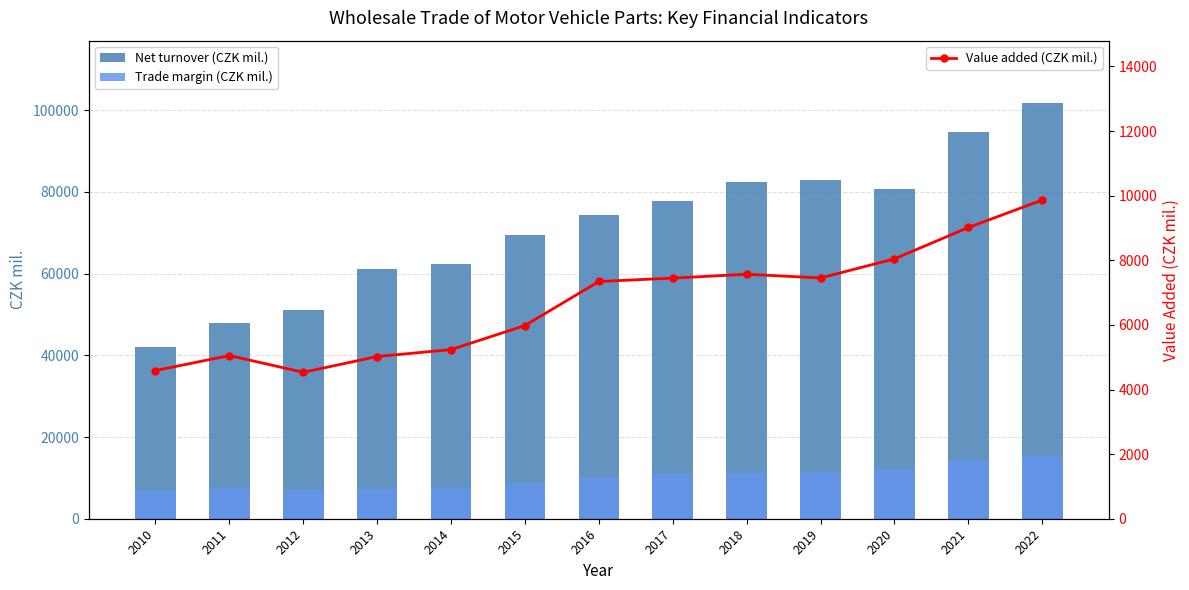

Between 2019 and 2011, which is larger?

2019